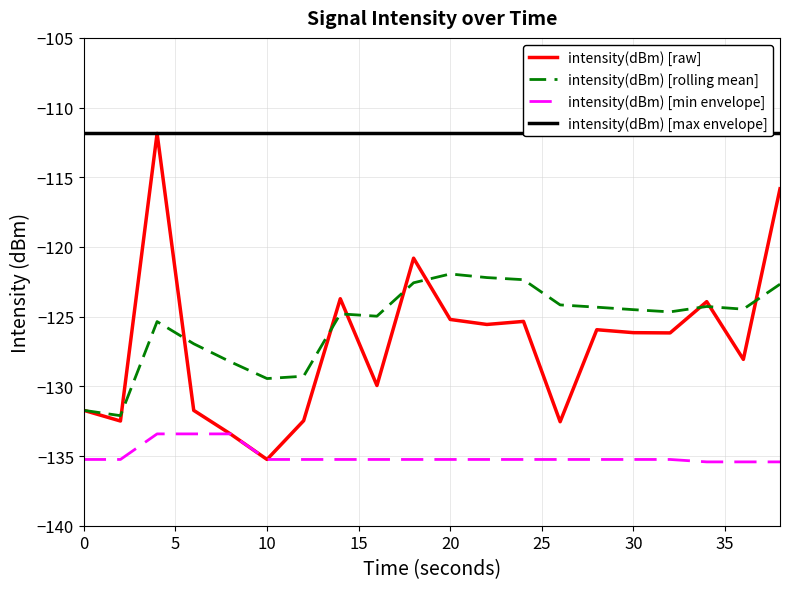

The value of intensity(dBm) [rolling mean] at 30 is -124.5. True or false?

True